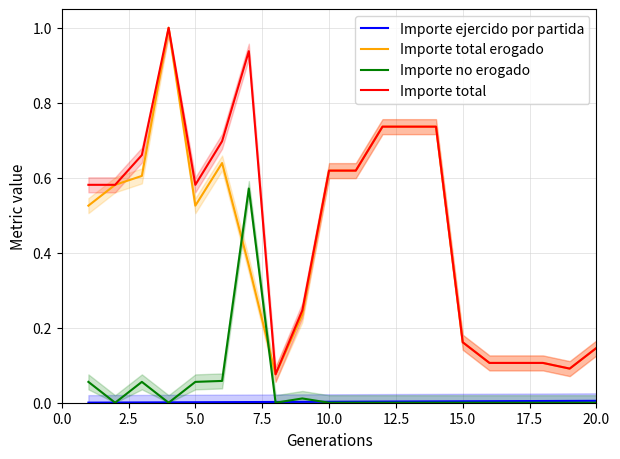

Which series ends up on top after the final intersection of Importe no erogado and Importe total erogado?

Importe total erogado